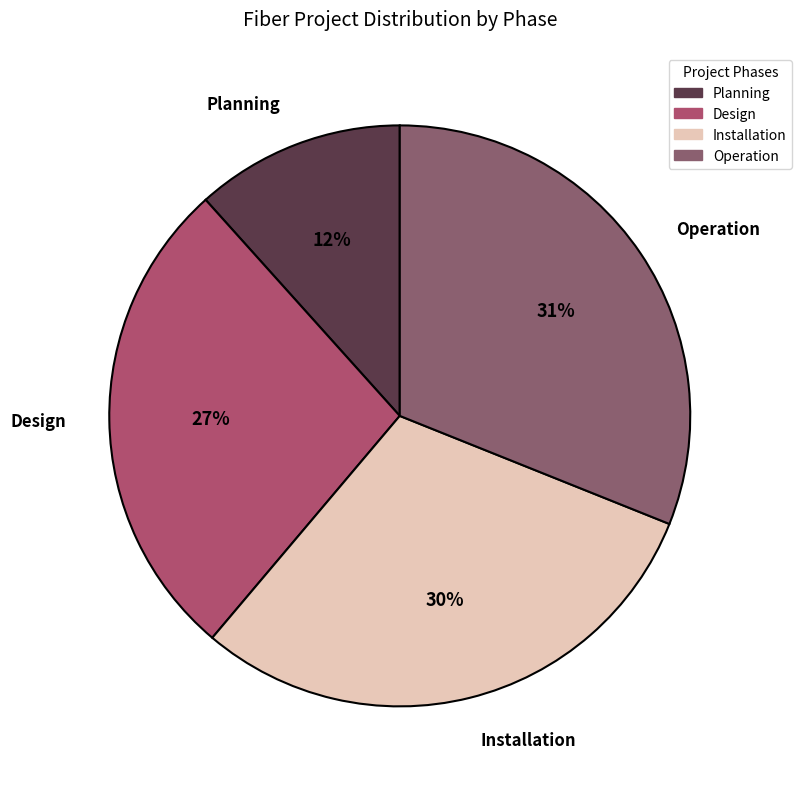

To the nearest percent, what is the difference between the largest and smallest slice percentages?

19%